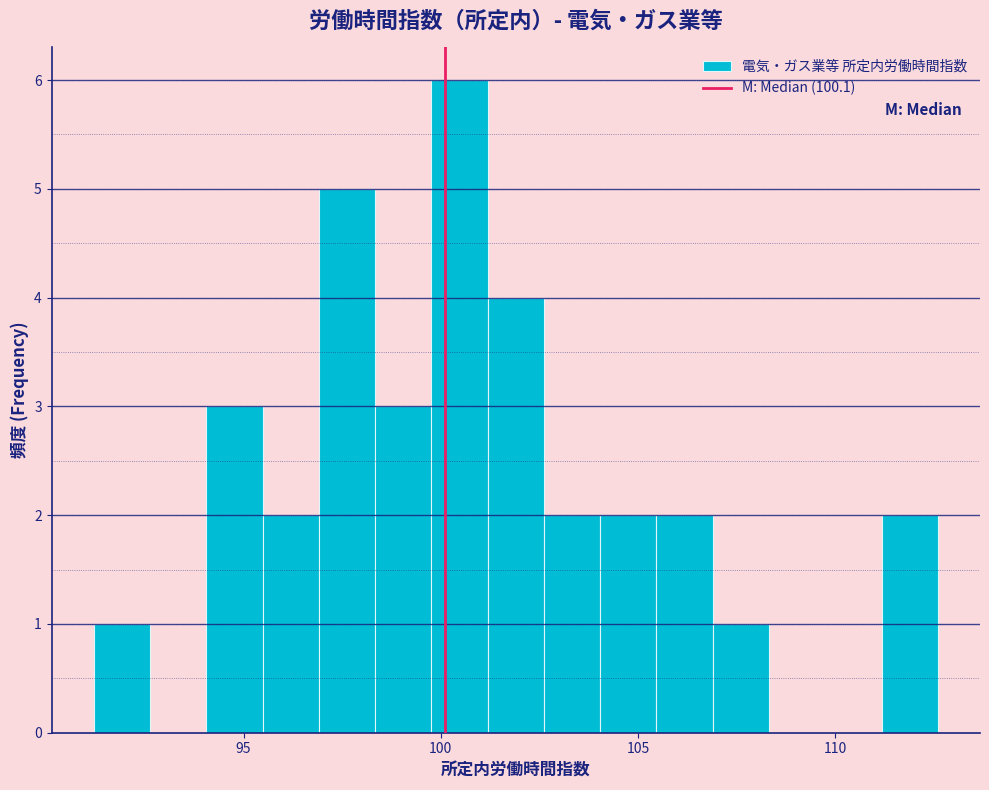

Around what value on the x-axis is the tallest bar? Give the approximate position of its centre, as read against the axis.

100.5